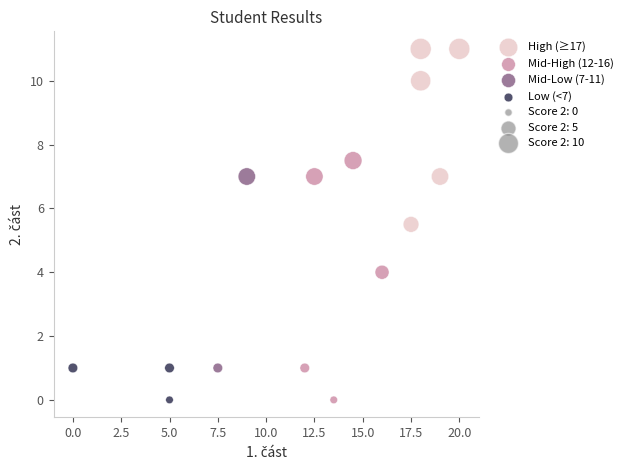

Which series reaches the maximum Y coordinate?

High (≥17)